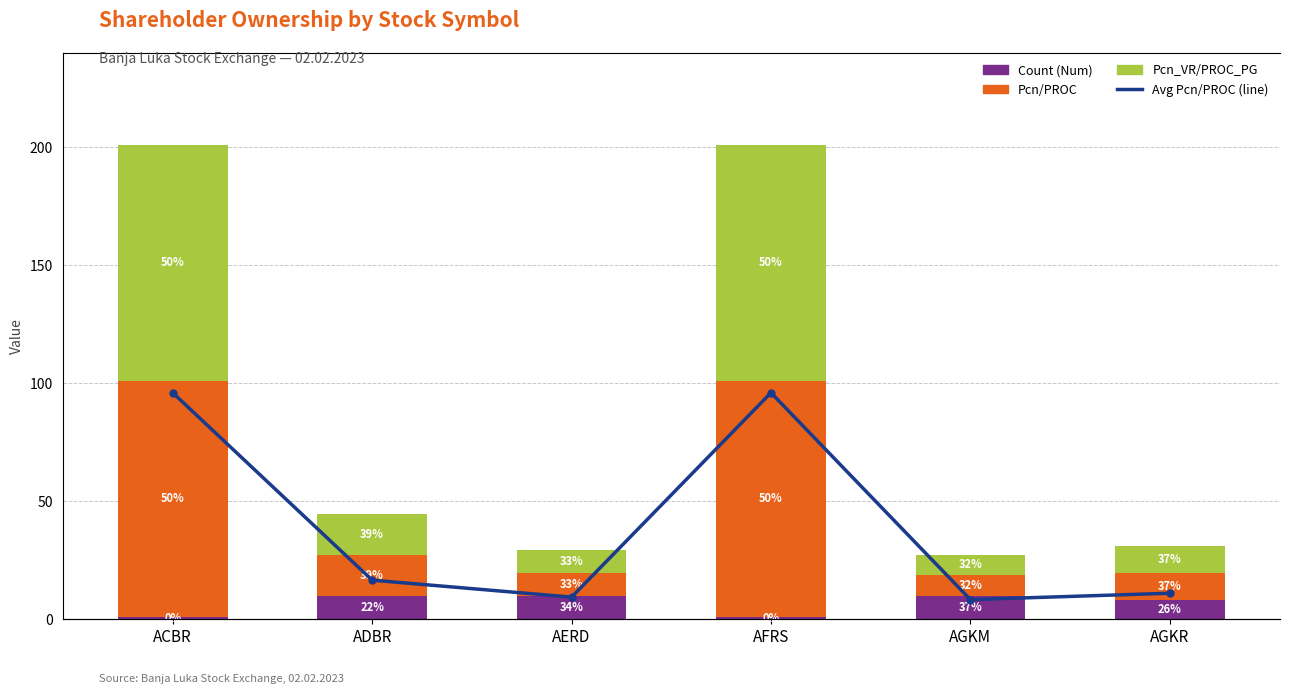

What is the difference between the Avg Pcn/PROC (line) values at ADBR and AGKM?

8.6